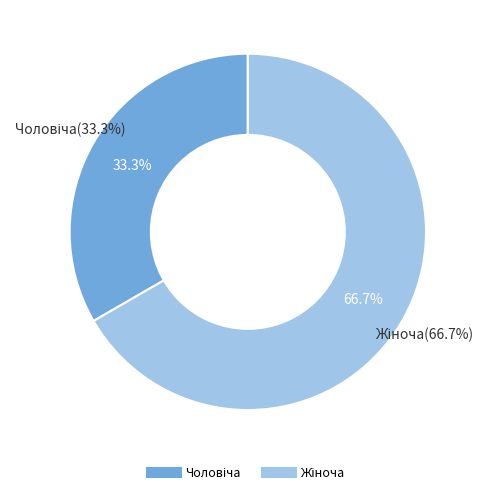

How many segments does this pie chart have?

2